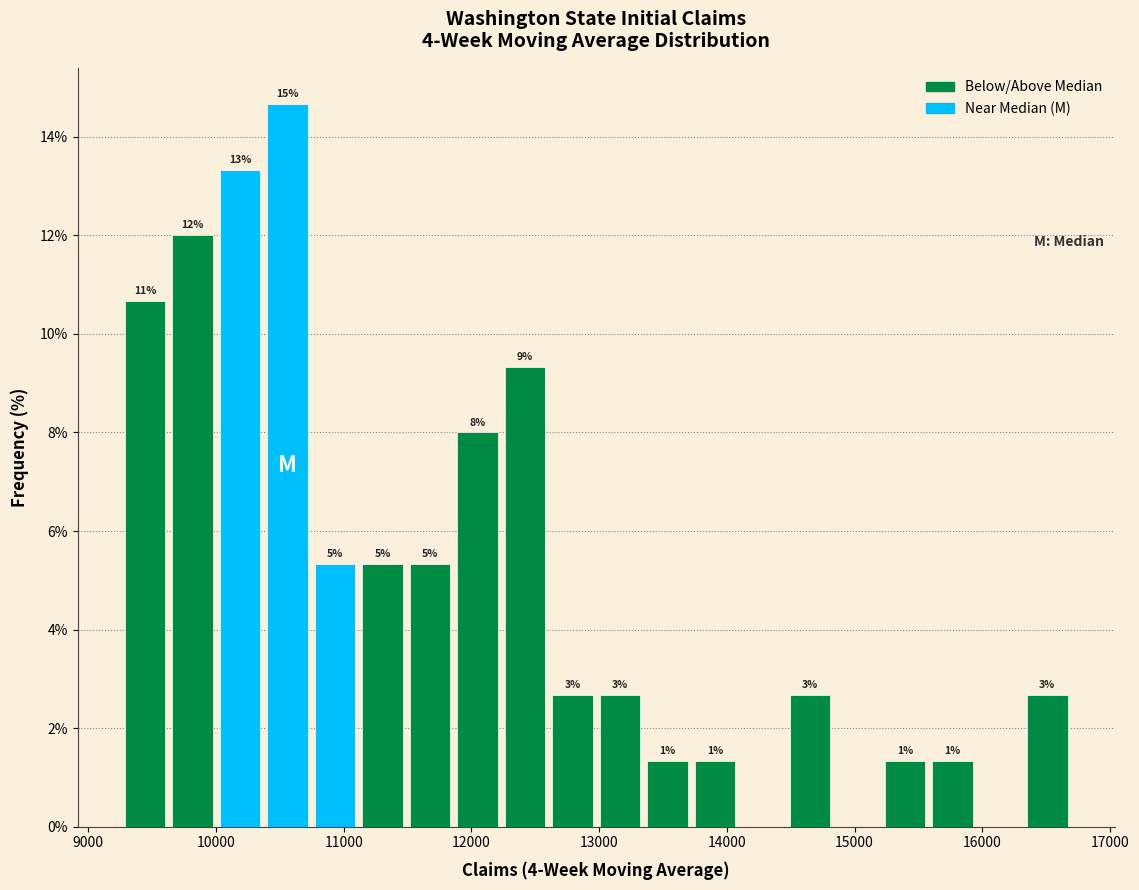

Read against the x-axis, roughly where is the centre of the tallest bar?

10600